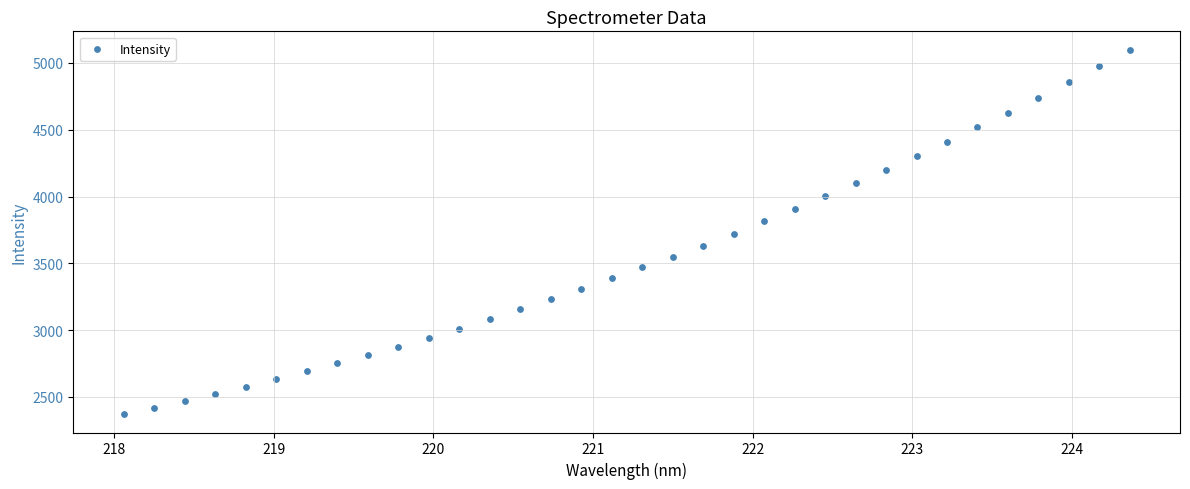

What is the range of Y values (max minus min)?

2729.6